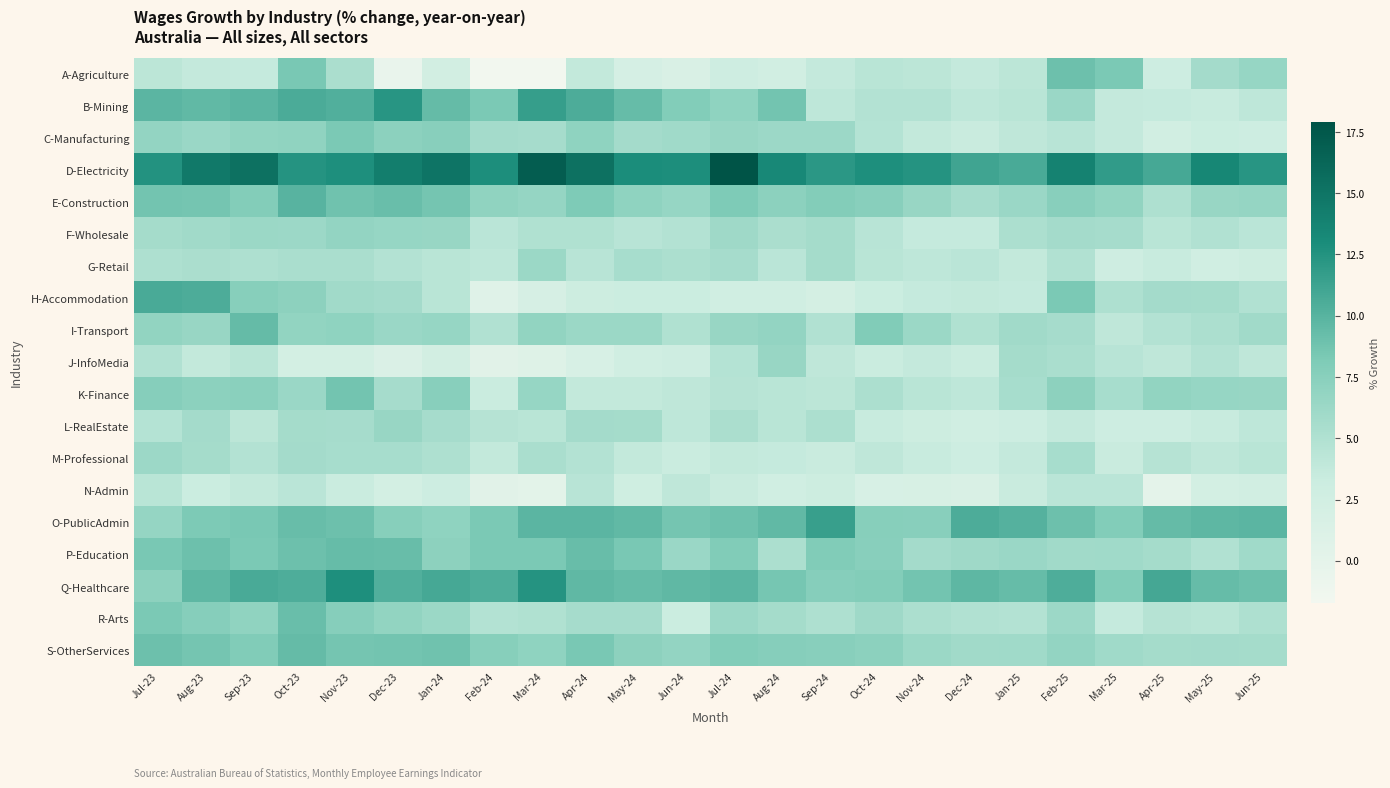

What is the maximum value shown in the chart?

17.9